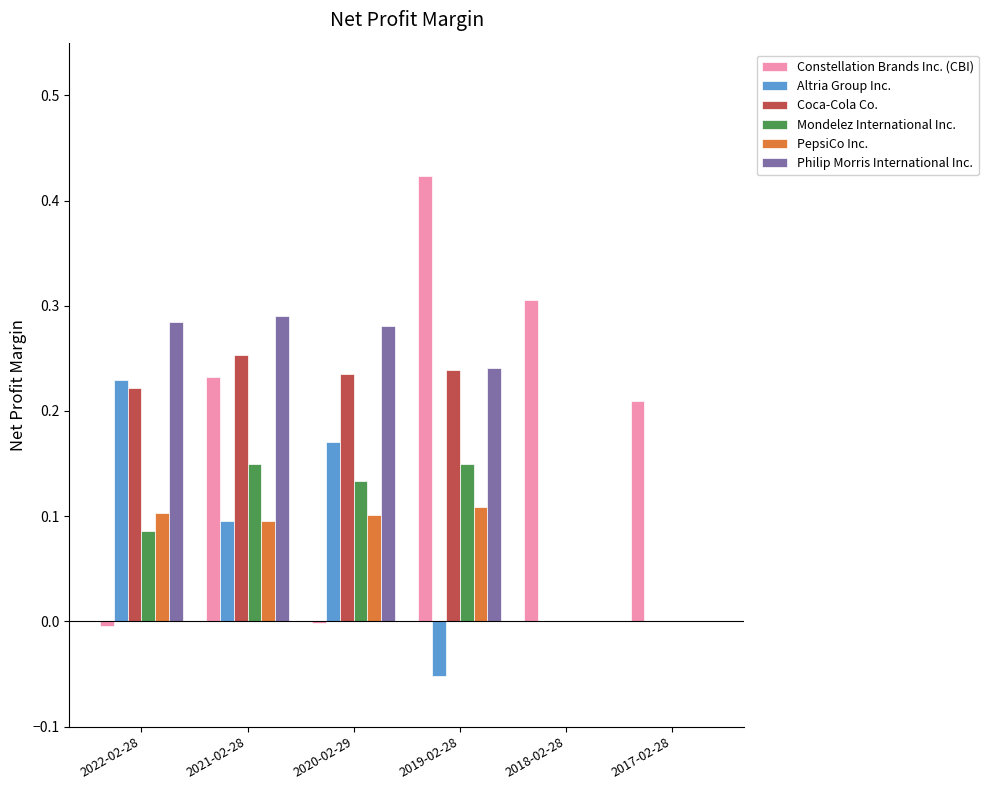

Is it true that PepsiCo Inc. equals 0.0 at 2021-02-28?

False